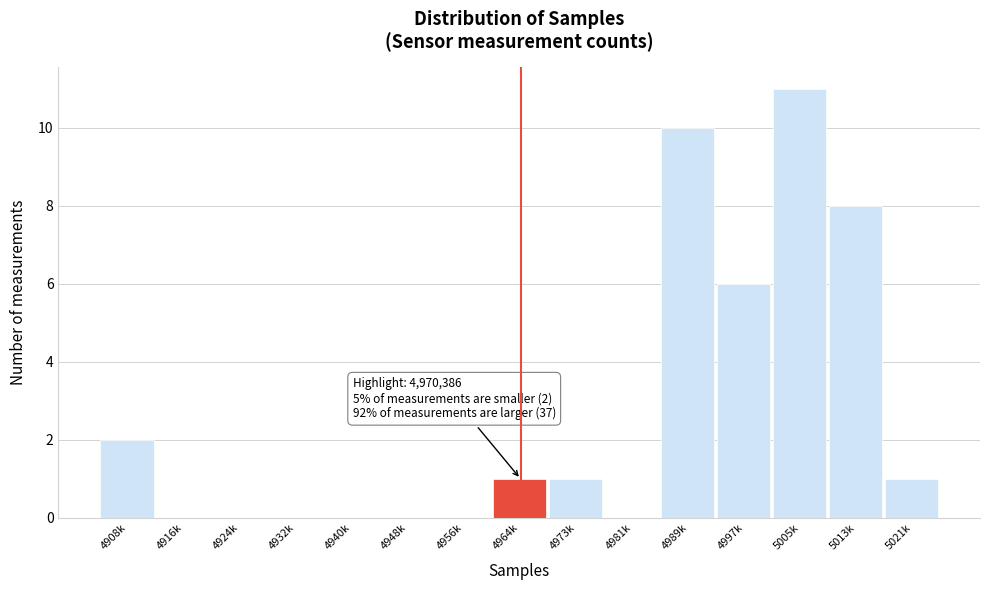

Reading right to left, what are all the values shown in this chart?

5021k=1	5013k=8	5005k=11	4997k=6	4989k=10	4981k=0	4973k=1	4964k=1	4956k=0	4948k=0	4940k=0	4932k=0	4924k=0	4916k=0	4908k=2